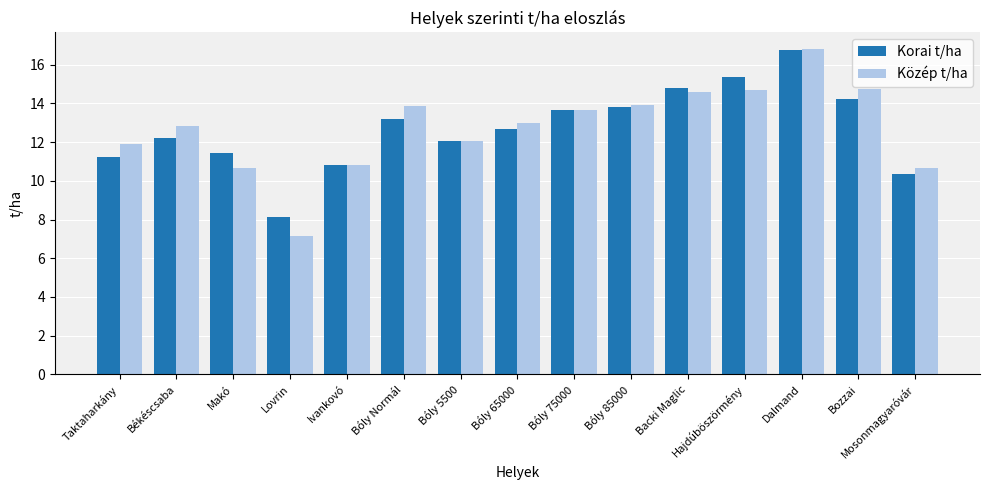

What is the total value across all series at Ivankovó?

21.7